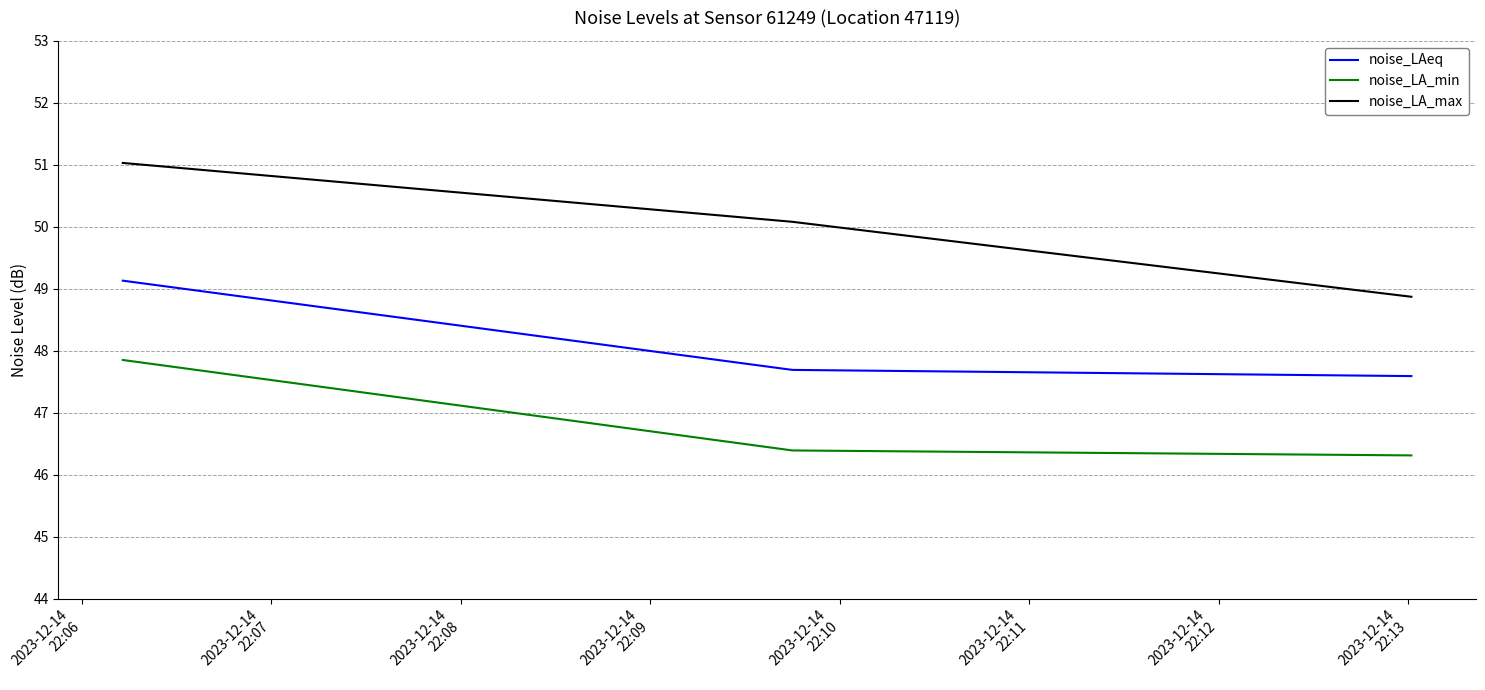

Which series has the largest range (max minus min)?

noise_LA_max